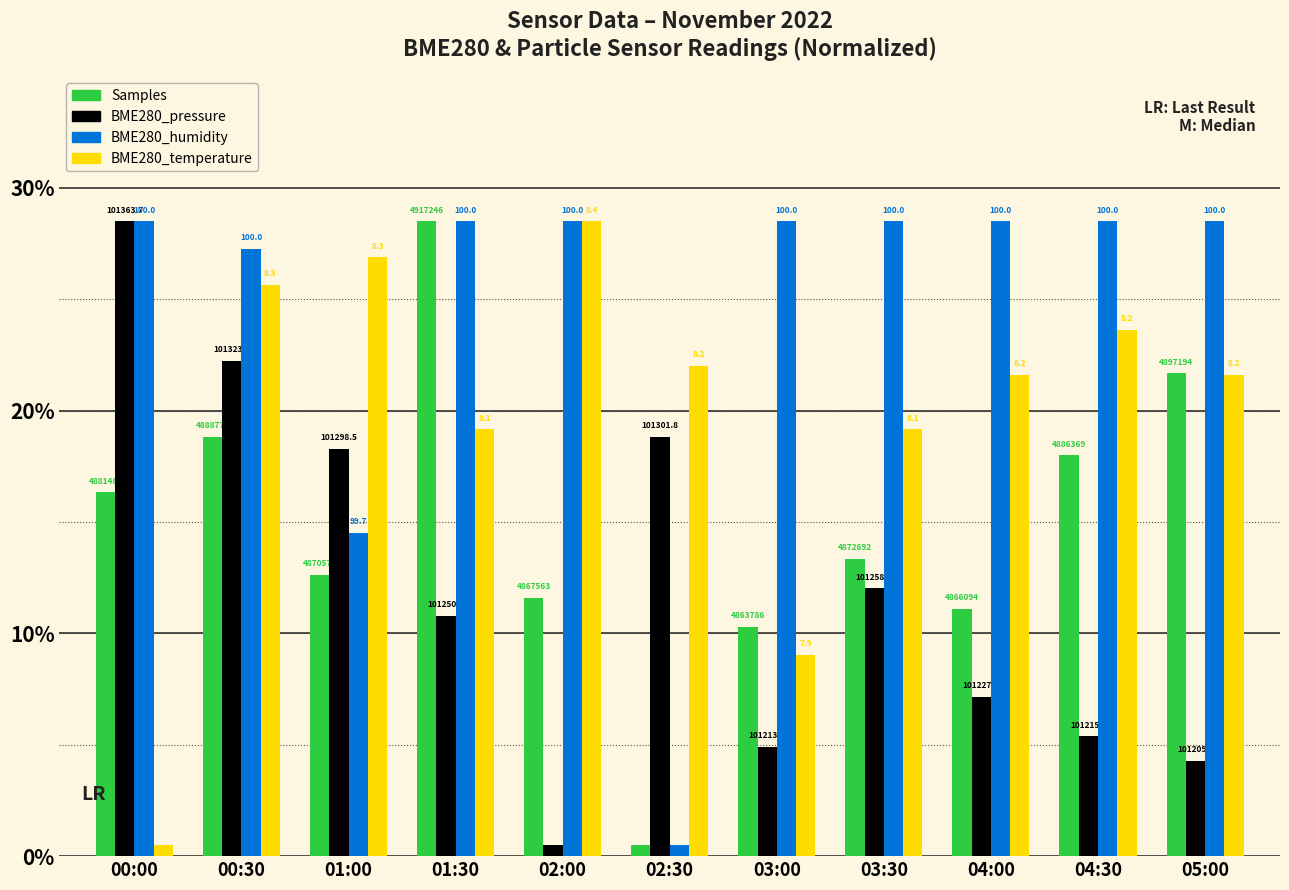

What position from the right is 01:00?

9